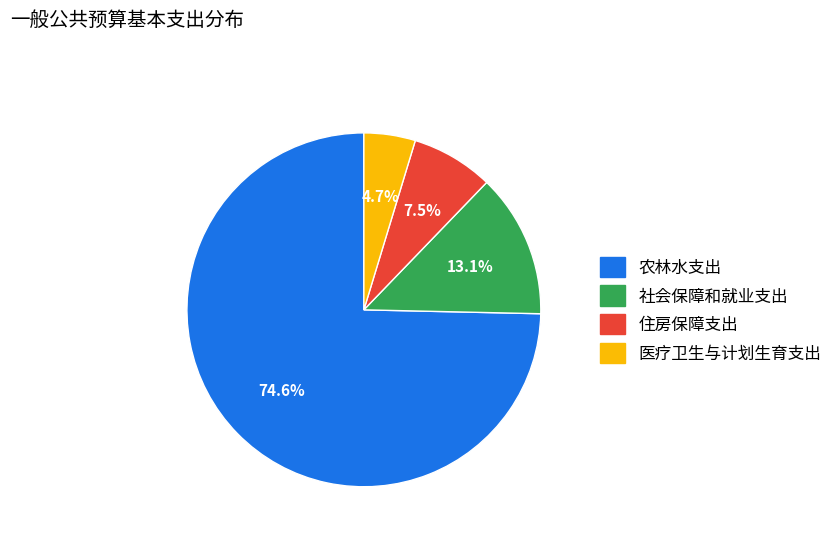

Count the number of slices in the pie.

4